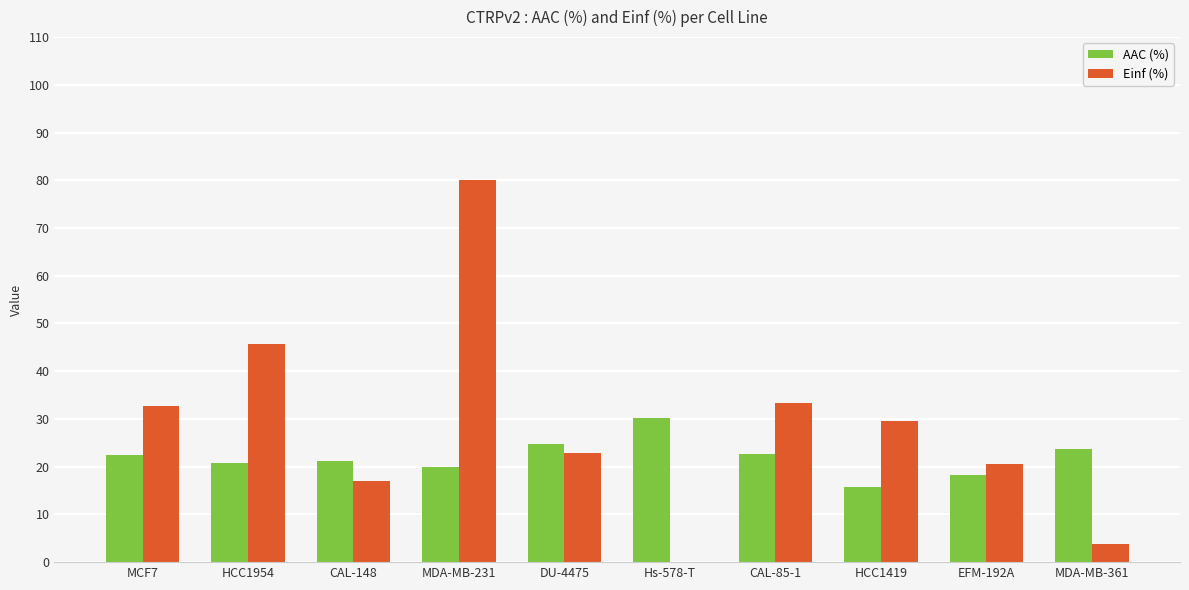

At which category is the sum across all series the highest?

MDA-MB-231